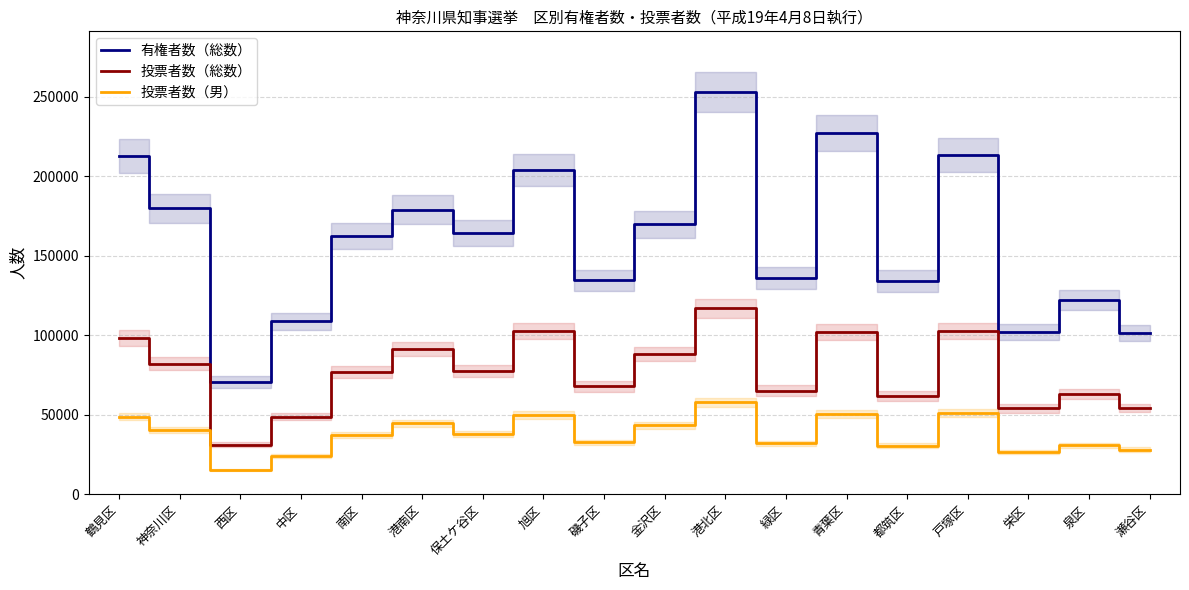

Where is the first local minimum for 有権者数（総数）?

西区